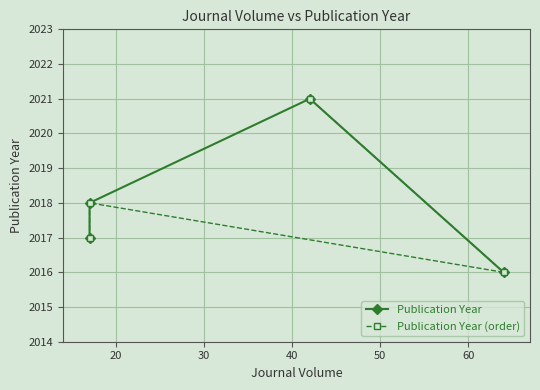

True or false: Publication Year (order) and Publication Year cross at least once.

True